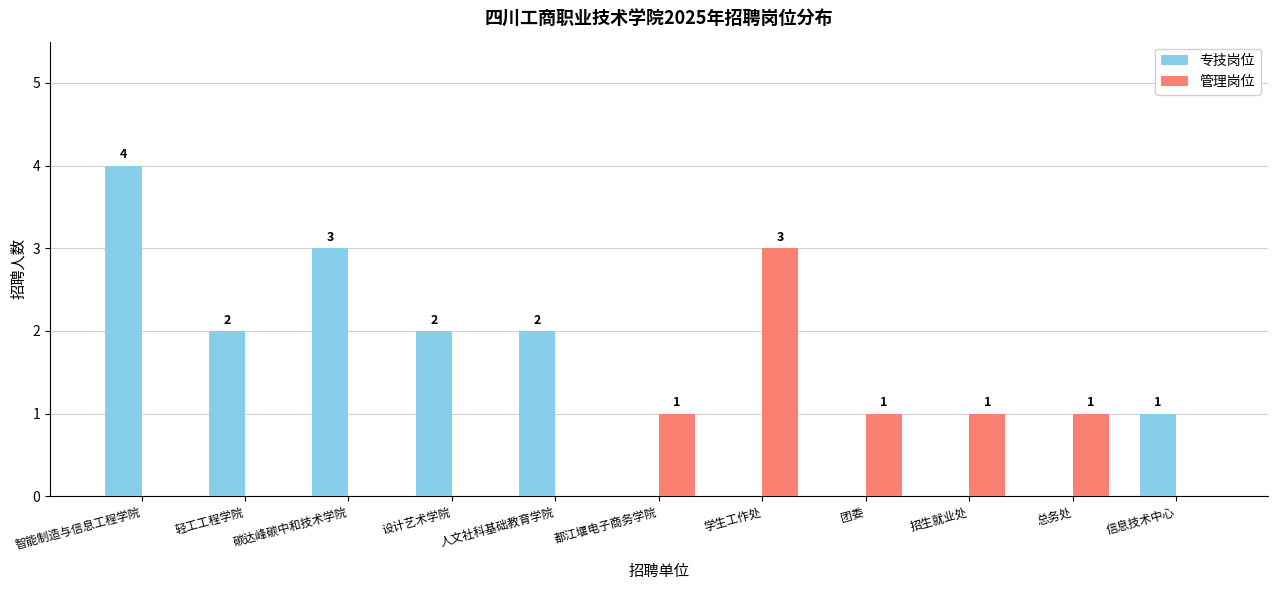

Which series changed the most between 设计艺术学院 and 都江堰电子商务学院?

专技岗位